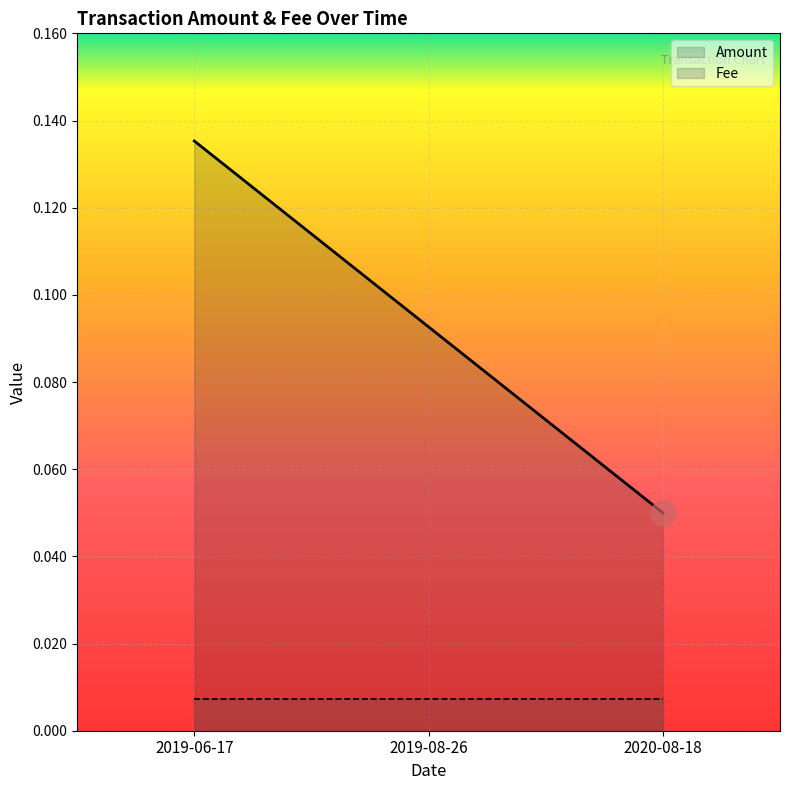

Between 2019-06-17 and 2019-08-26, which series saw the biggest shift?

Amount